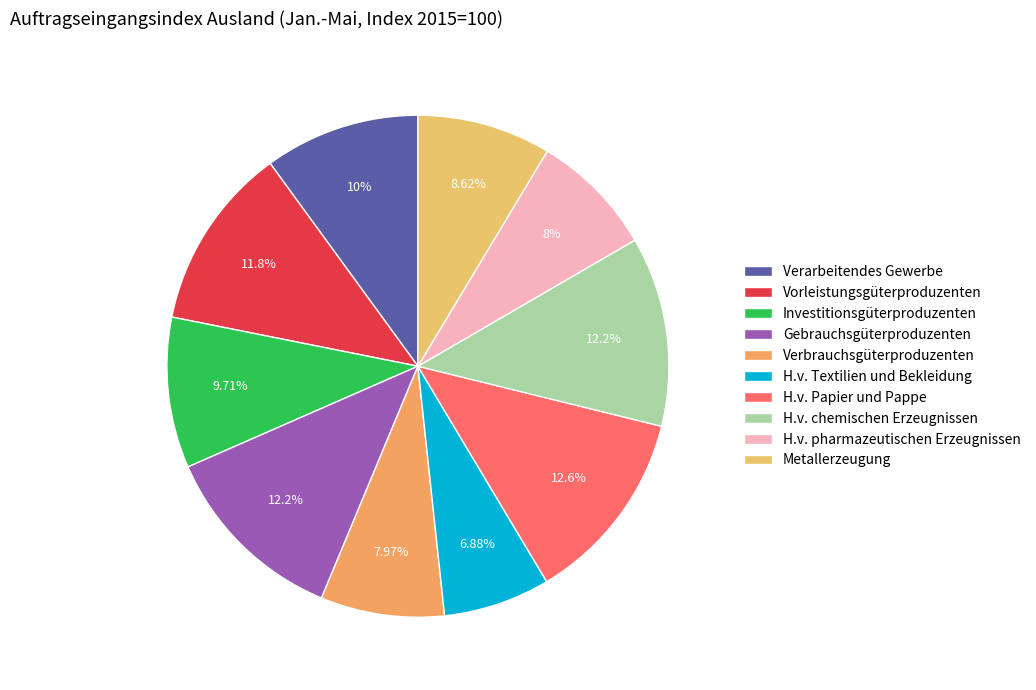

Is it true that Metallerzeugung is 9% of the pie?

True